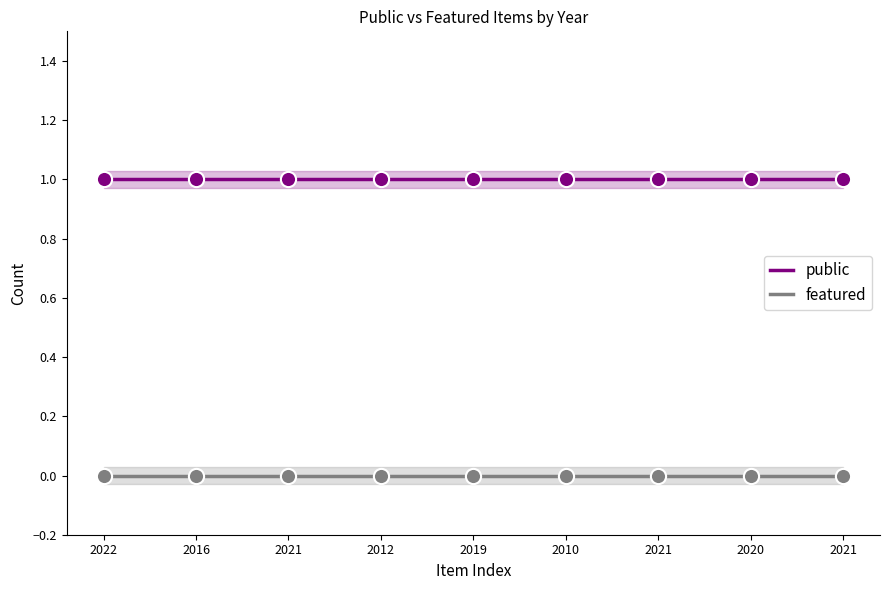

Which series reaches the maximum Y coordinate?

public